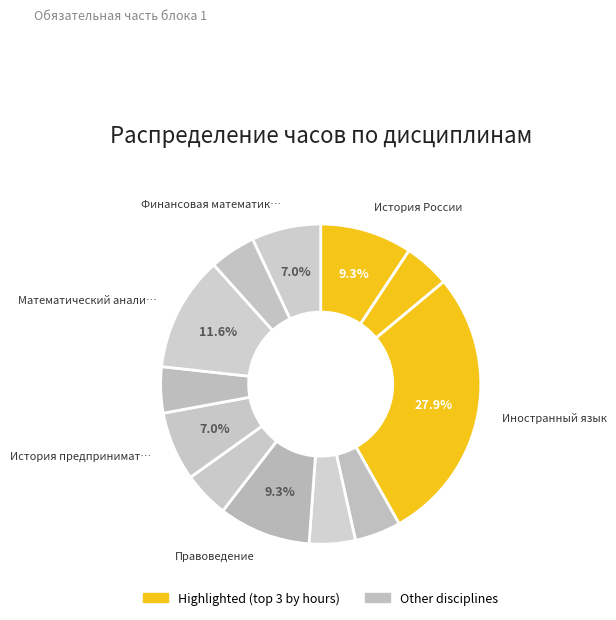

Rank the categories by value from lowest to highest.

Философия, Безопасность жизнедеятельности, Физическая культура и спорт, Основы российской государственности, Социология и политология, Линейная алгебра, История предпринимательства, Финансовая математика, История России, Правоведение, Математический анализ, Иностранный язык